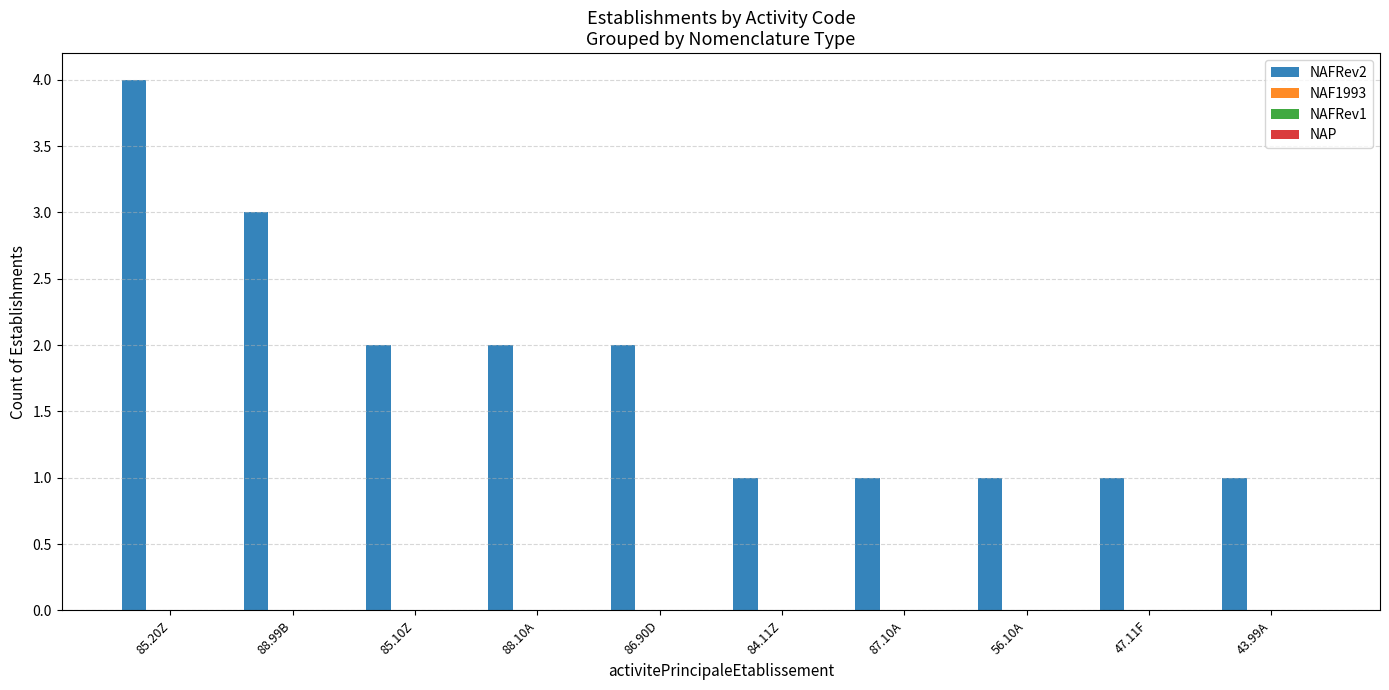

What is the greatest value displayed?

4